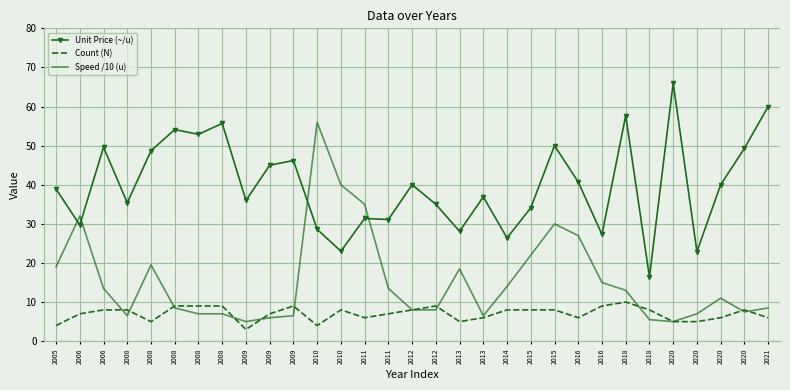

Which series ends up on top after the final intersection of Count (N) and Speed /10 (u)?

Speed /10 (u)